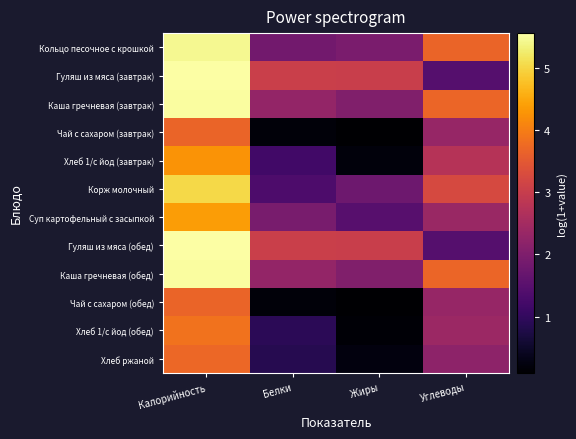

What is the total value across all series at Углеводы?

31.6